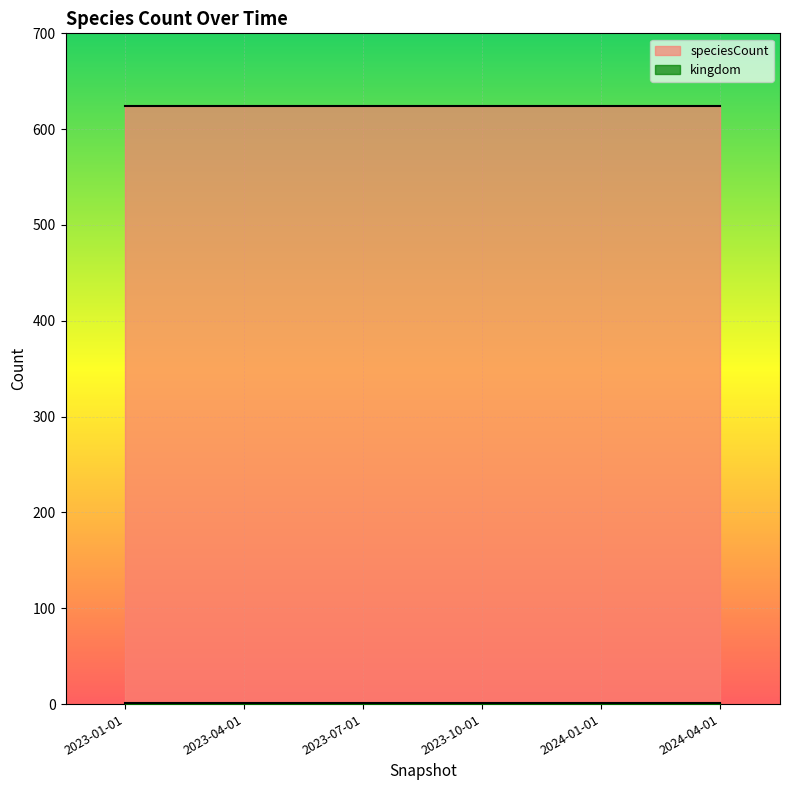

What is the greatest value displayed?

624